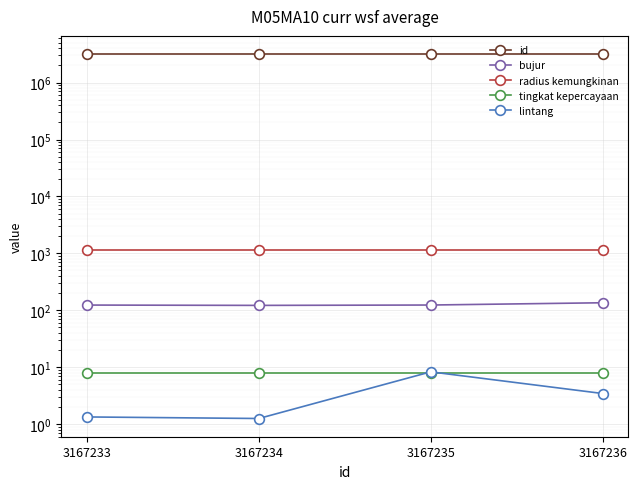

True or false: radius kemungkinan has a value of 1125.0 at 3167234.

True